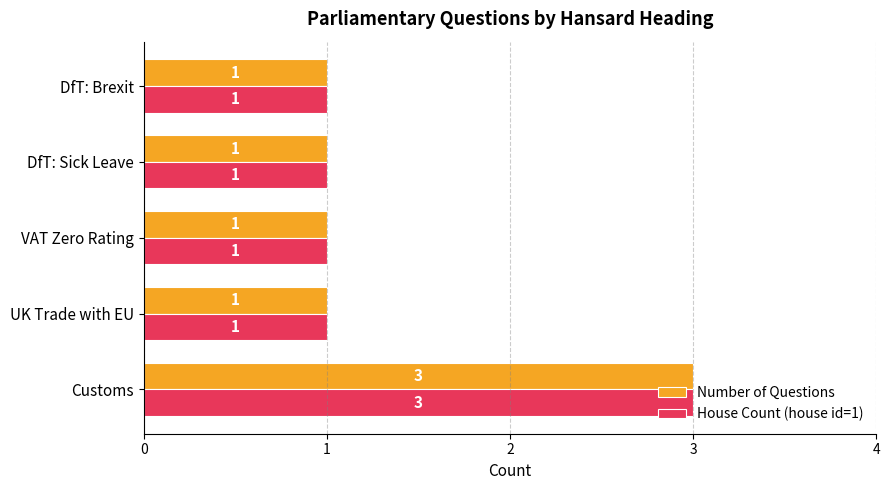

Is the value of House Count (house id=1) at Customs greater than the value of Number of Questions at DfT: Brexit?

Yes